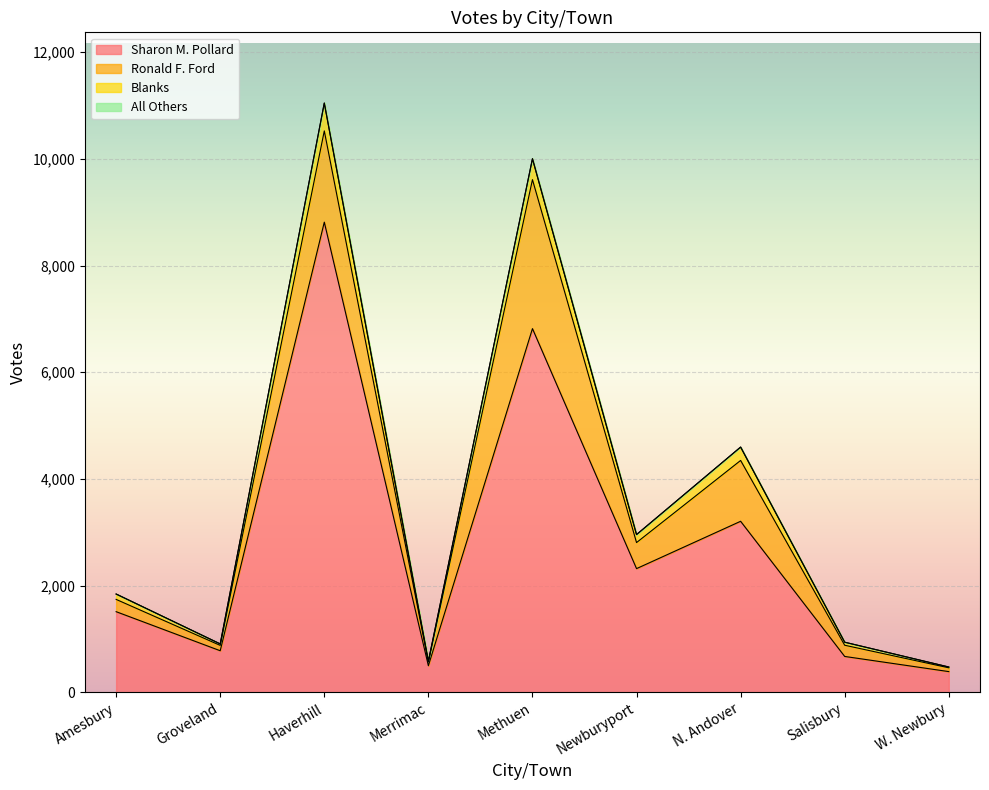

Between Groveland and W. Newbury, which is larger?

Groveland